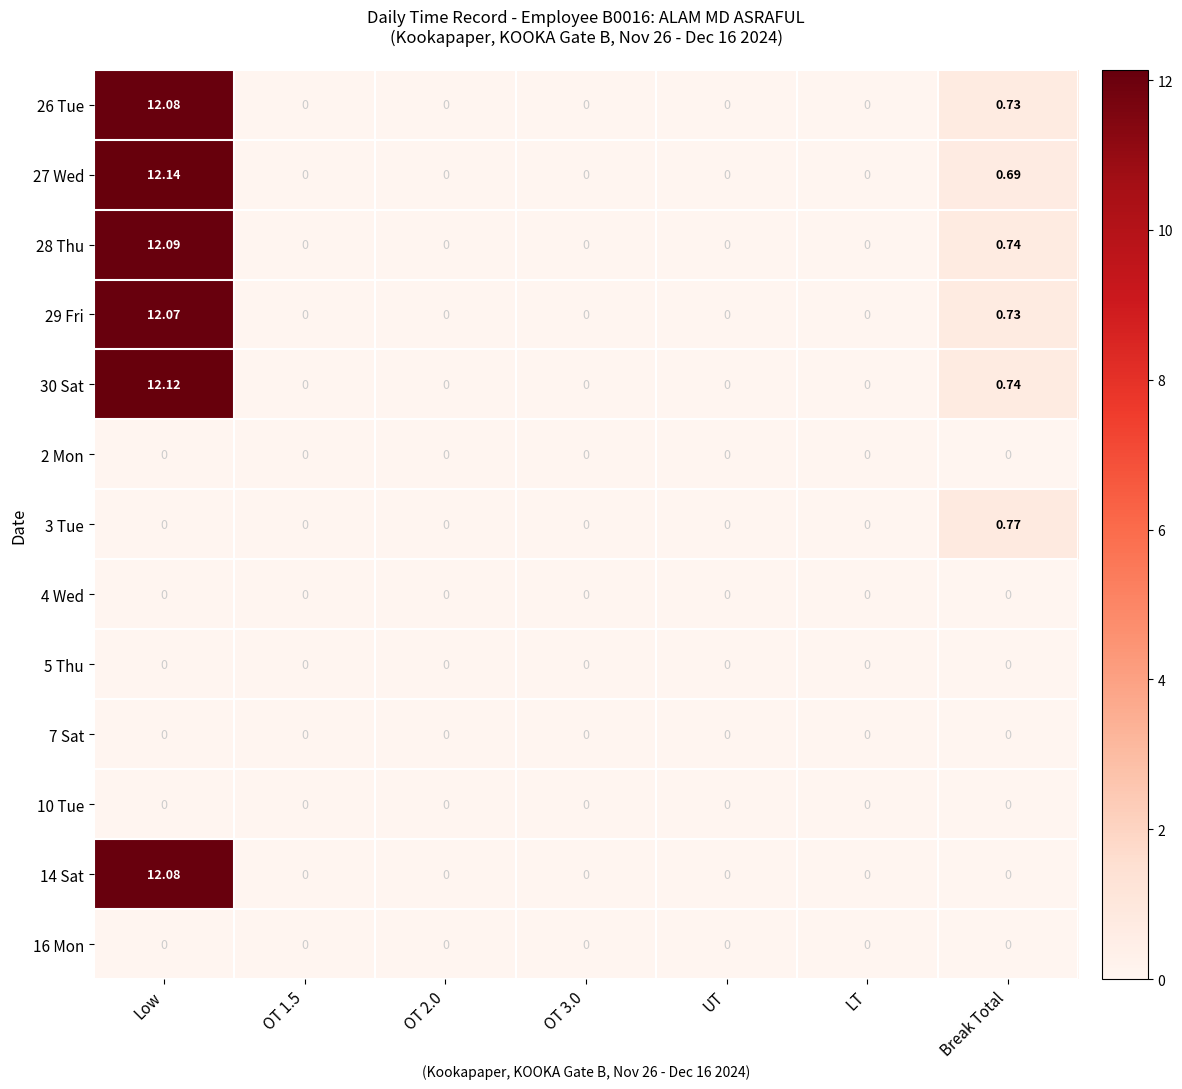

At which category is the sum across all series the highest?

Low